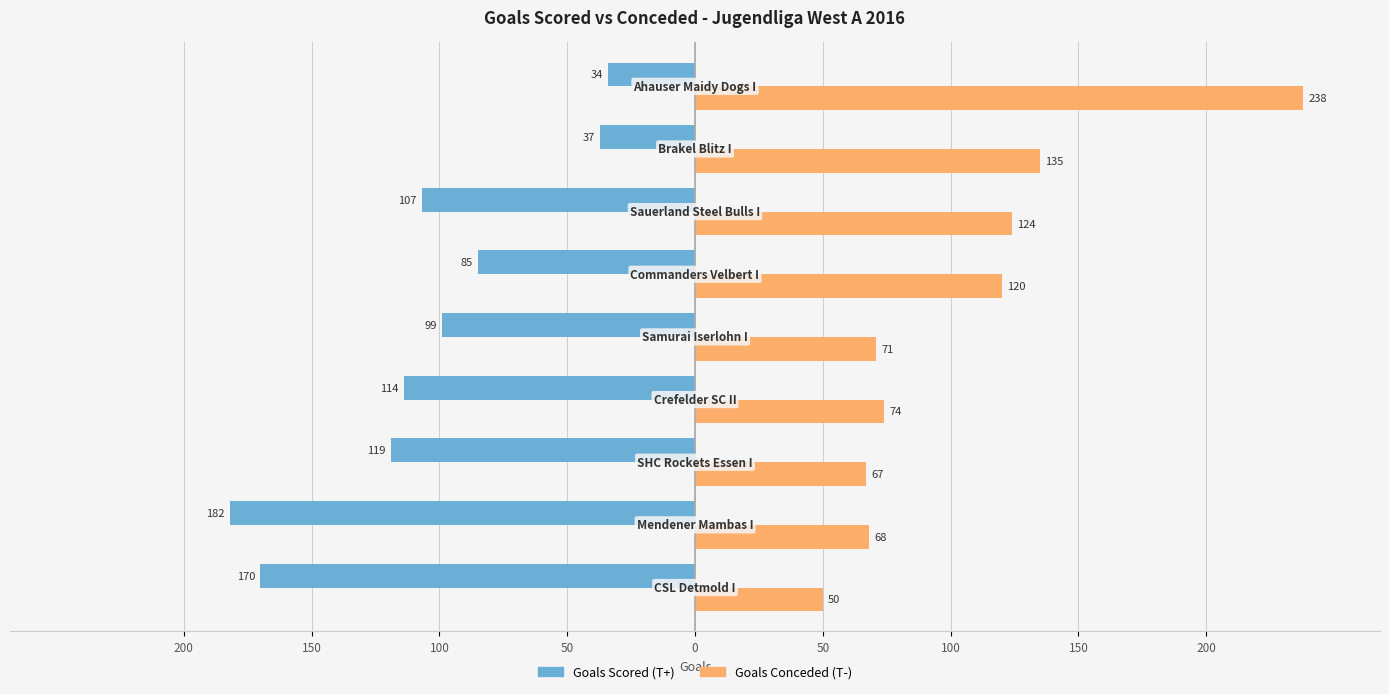

What is the average value of the Goals Conceded (T-) series?

105